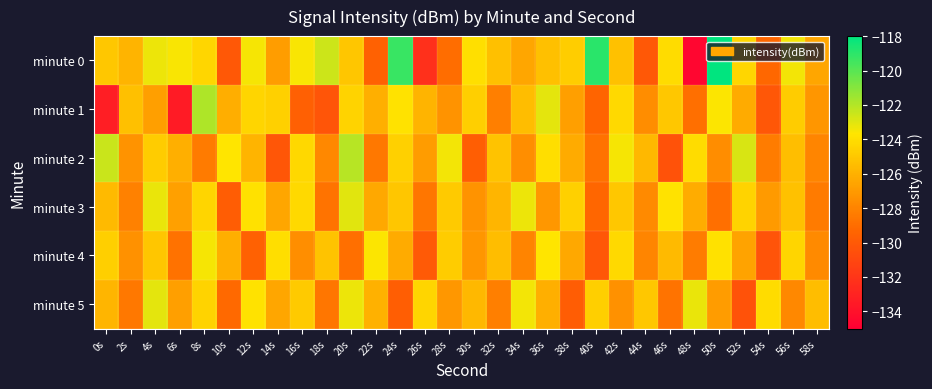

What is the smallest value displayed?

-134.6